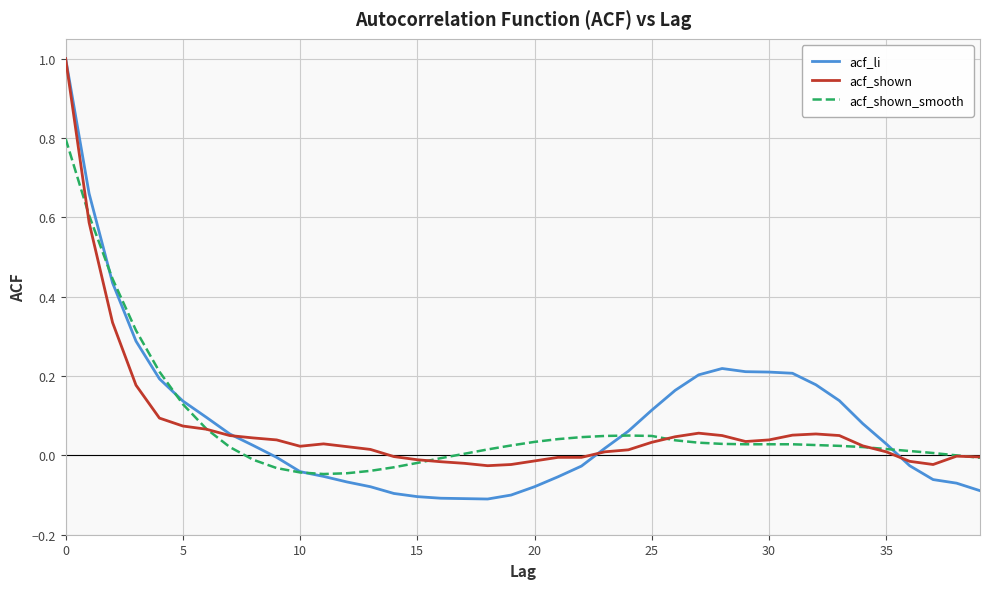

What is the greatest value displayed?

1.0